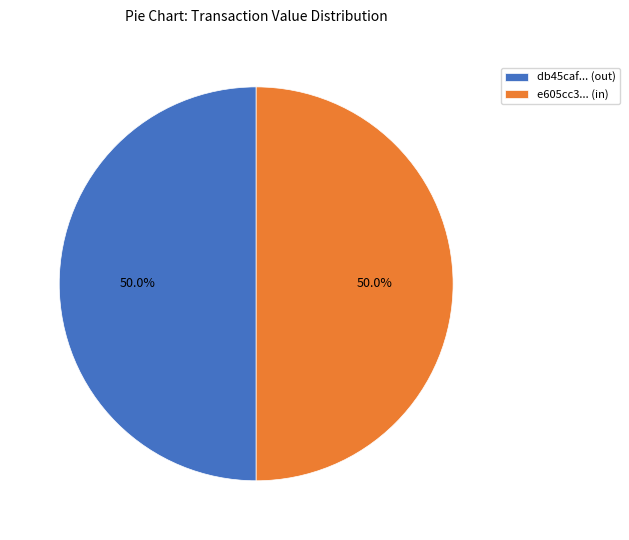

To the nearest percent, what is the average slice percentage?

50%